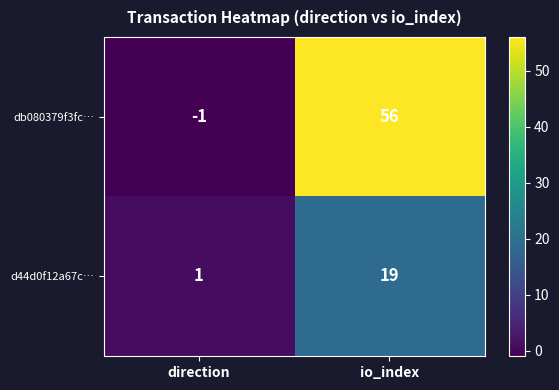

What is the average value of the d44d0f12a67c… series?

10